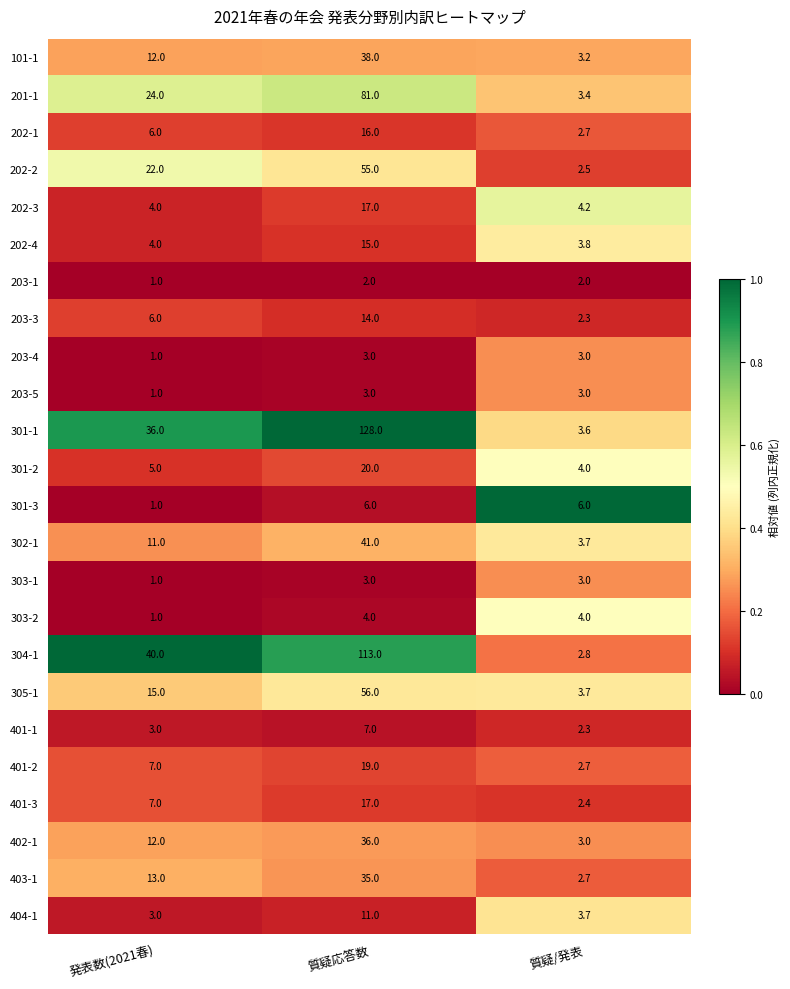

What is the sum of all 301-2 values?

29.0